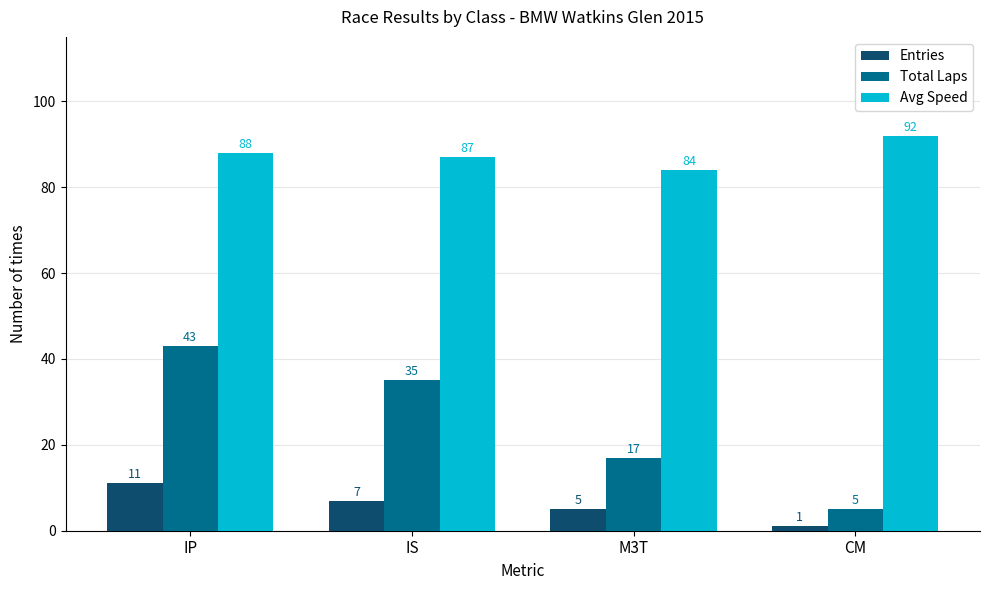

The Entries series shows 5 at M3T. True or false?

True